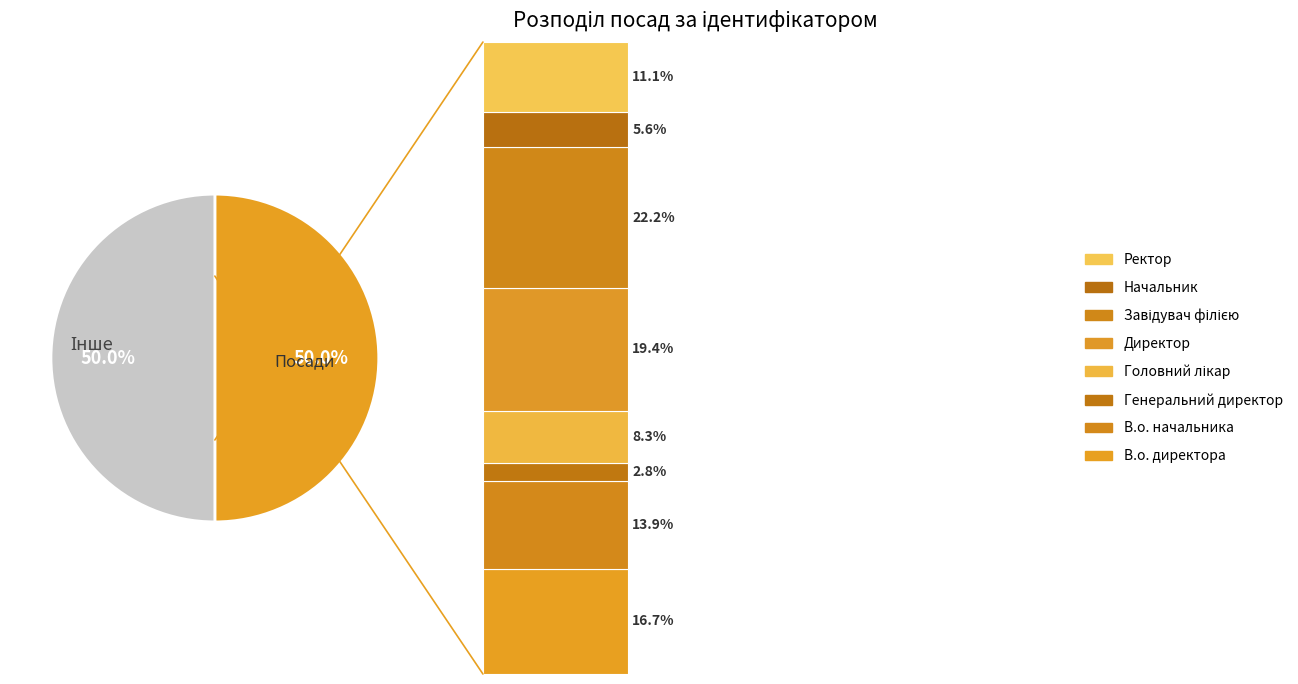

What percentage is NOT represented by В.о. начальника?

86.1%